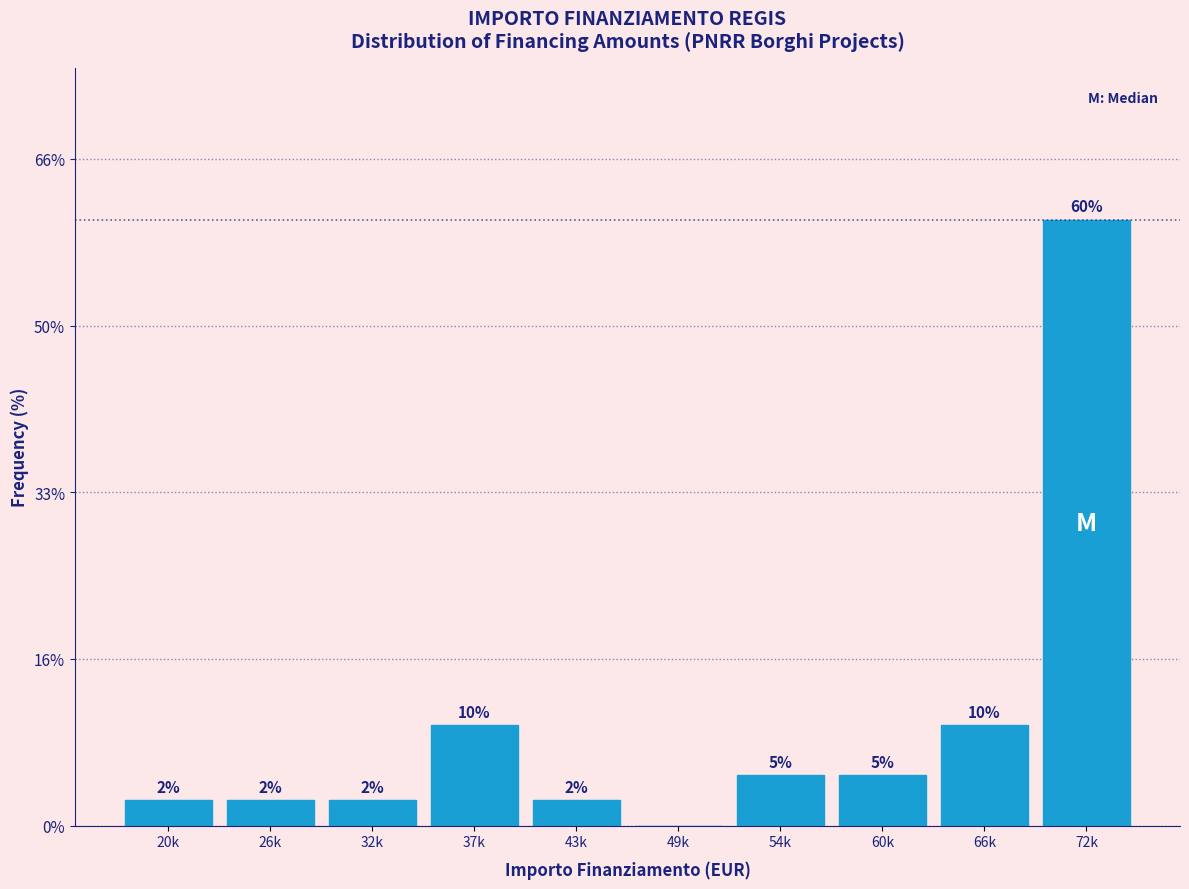

Approximately how many times larger is the value at 37k compared to 66k?

1.0